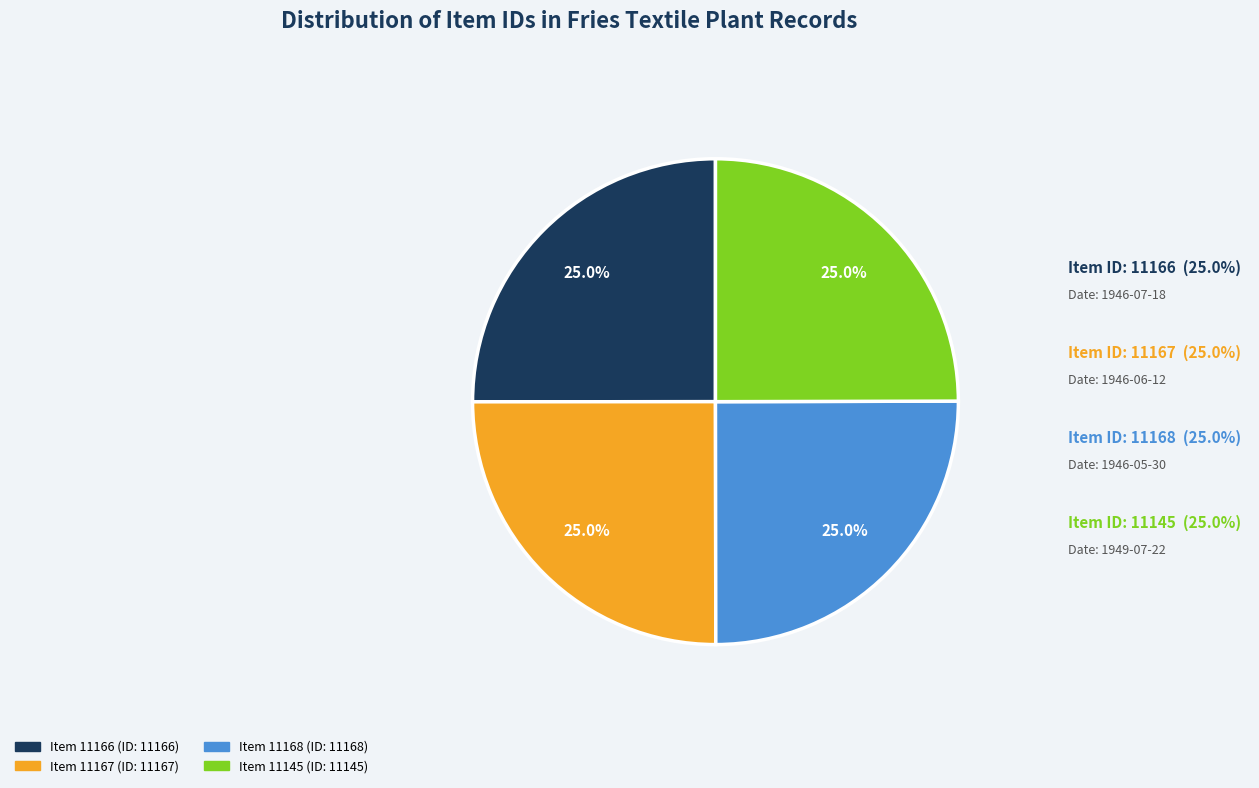

What percentage is NOT represented by Item 11145?

75.0%